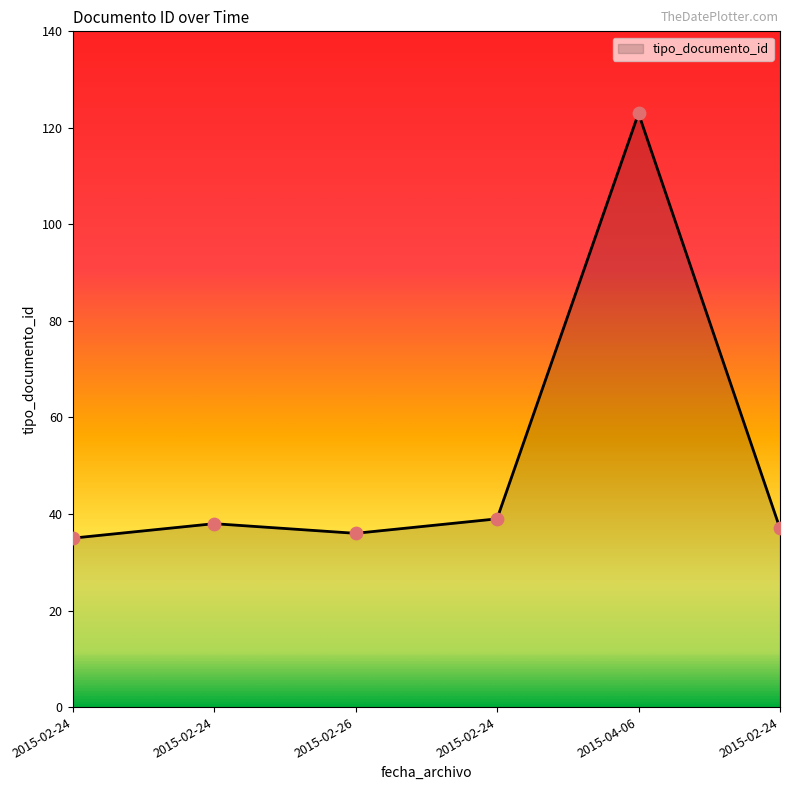

What is the change in value from 2015-02-24 to 2015-02-24?

+1